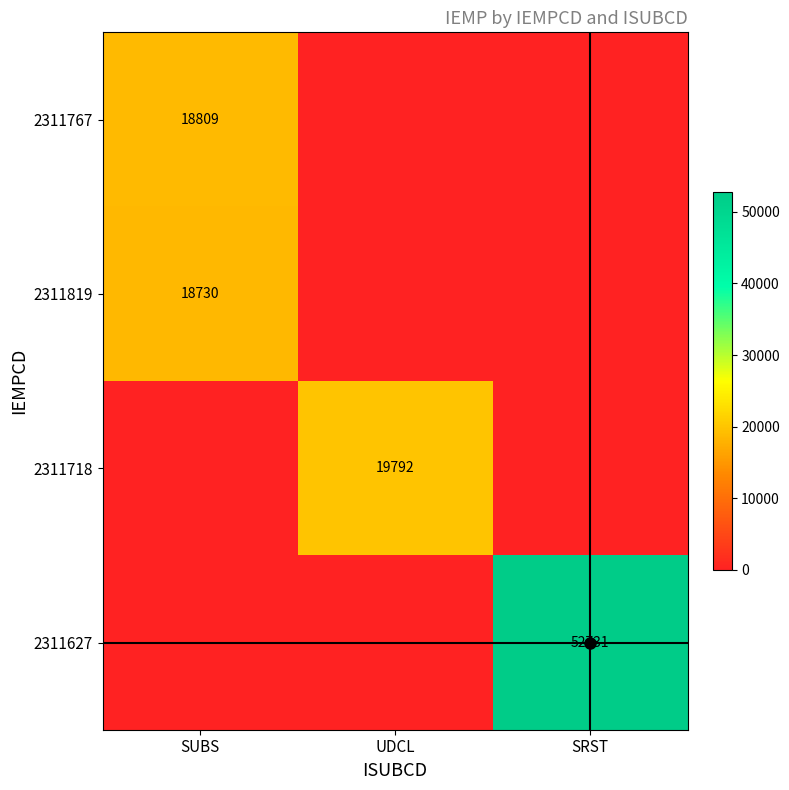

The UDCL series shows 0 at 2311819. True or false?

True